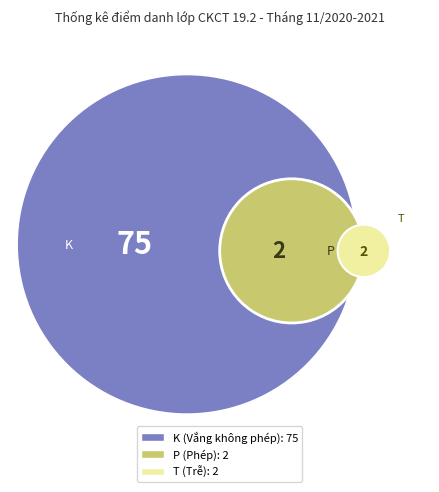

True or false: K accounts for 99% of the total.

False